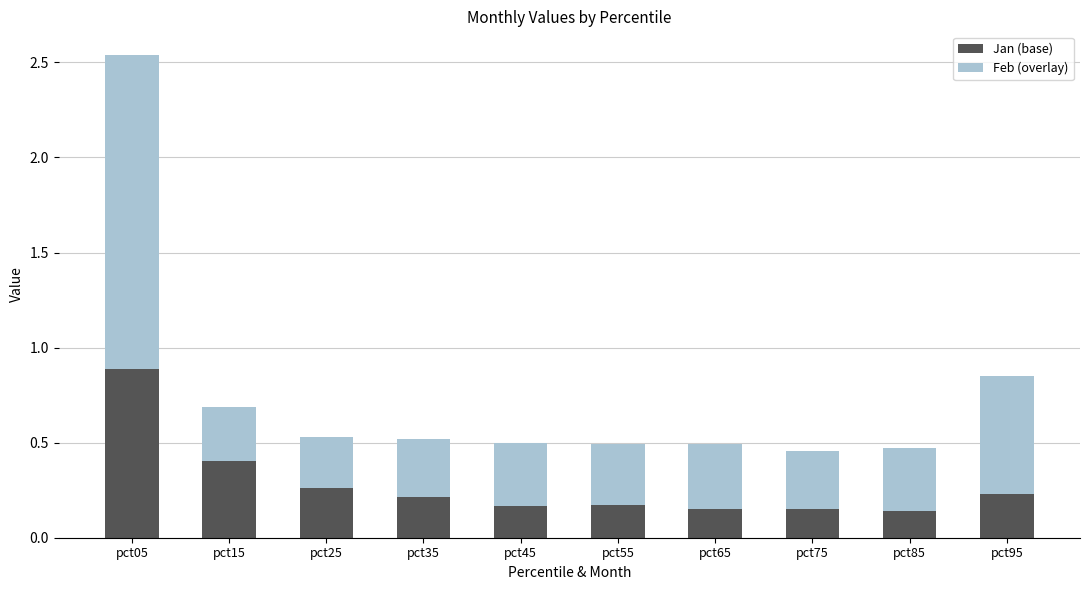

What is the sum of the Jan (base) values at pct25 and pct35?

0.5